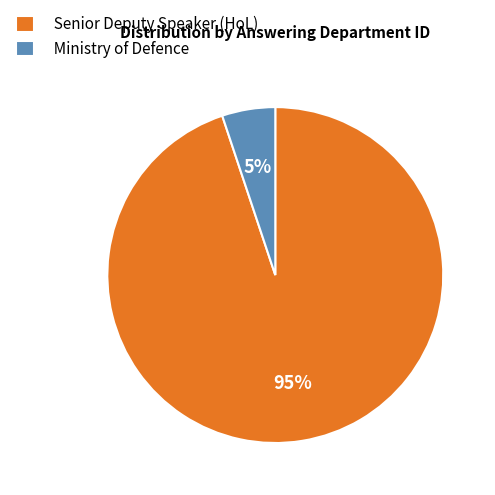

To the nearest percent, what is the difference between the largest and smallest slice percentages?

90%